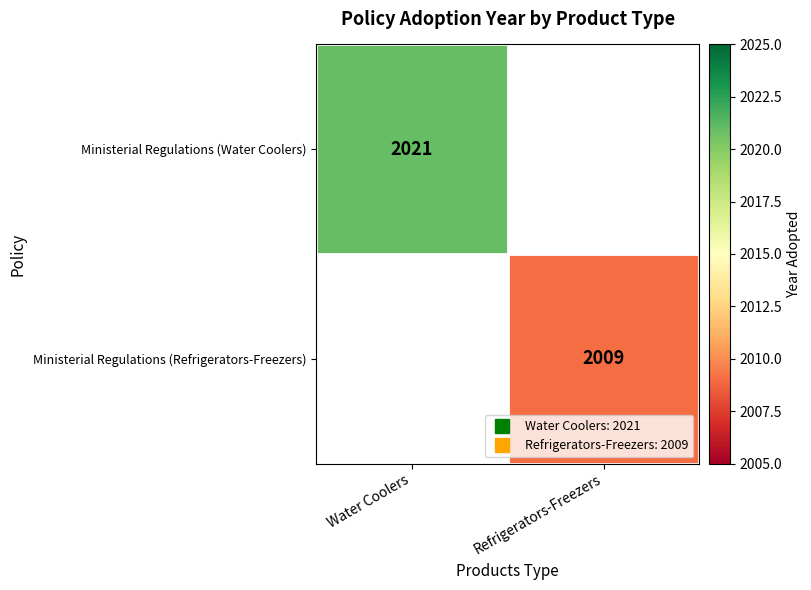

At which label does Ministerial Regulations (Water Coolers) reach its peak?

Water Coolers